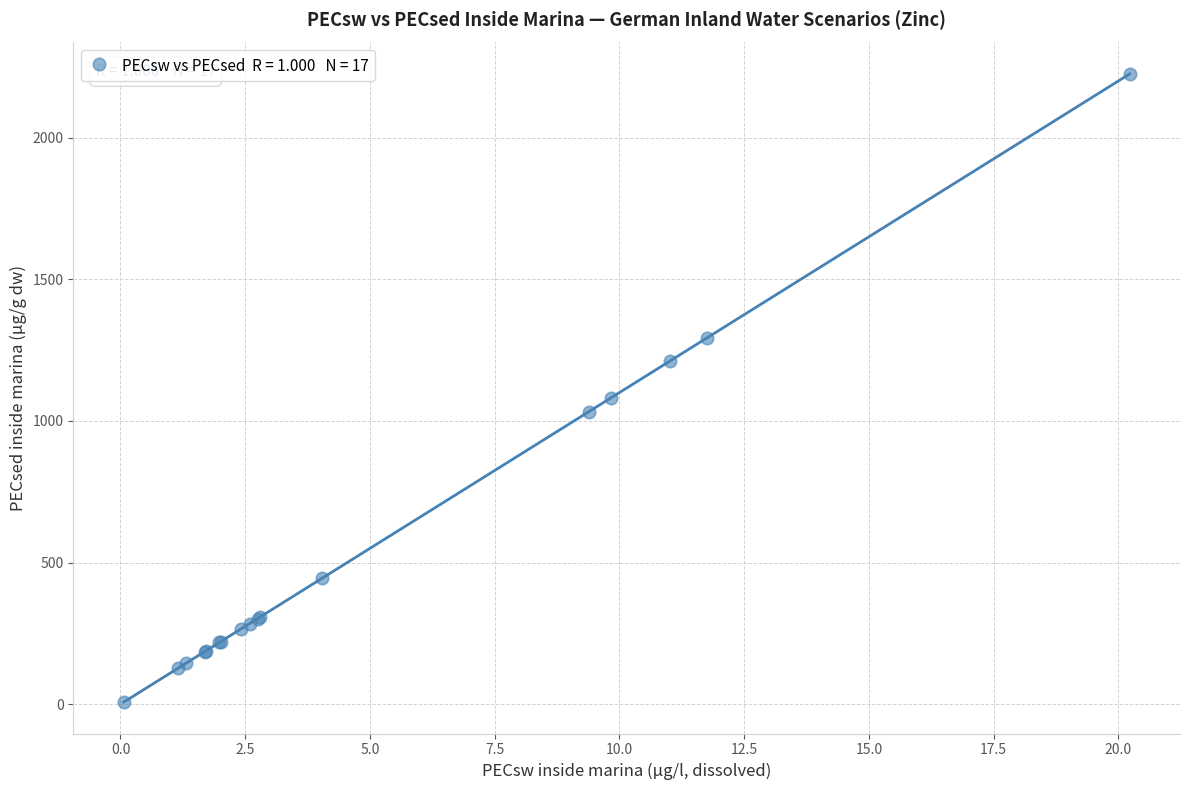

What Y value in the scatter plot is closest to 1116?

1082.2